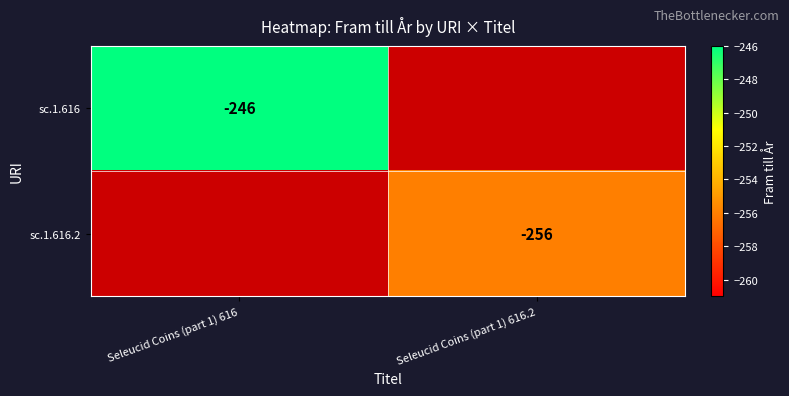

The sc.1.616 series shows -172 at Seleucid Coins (part 1) 616. True or false?

False